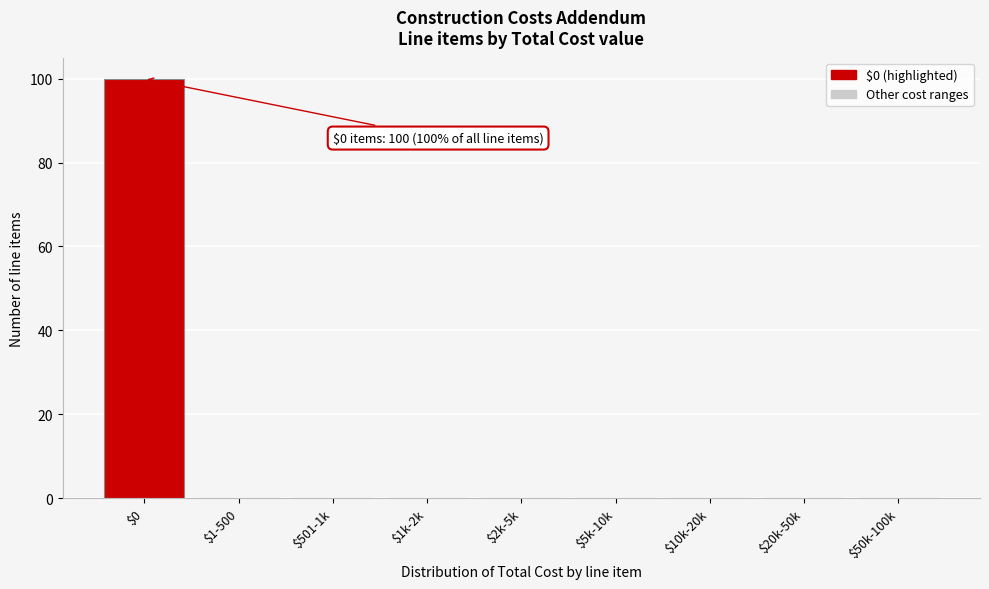

What is the sum of all values?

100